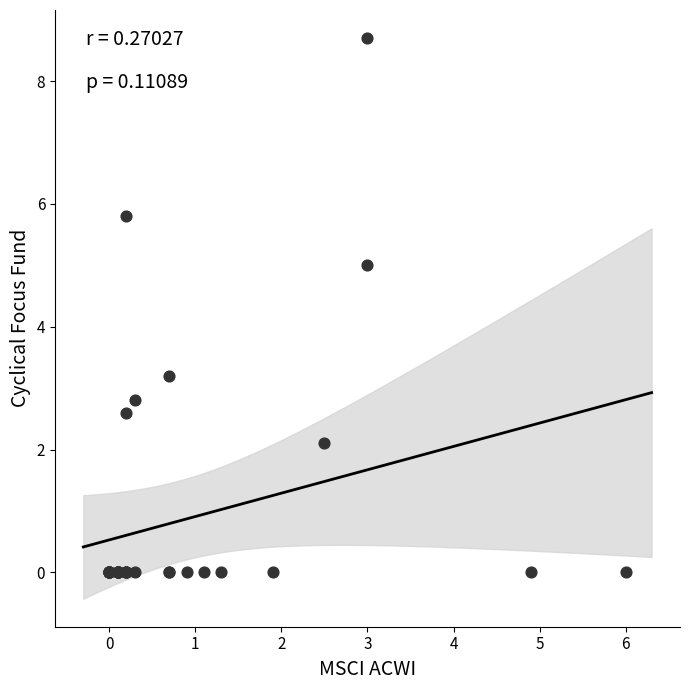

What Y value in the scatter plot is closest to 4?

3.2